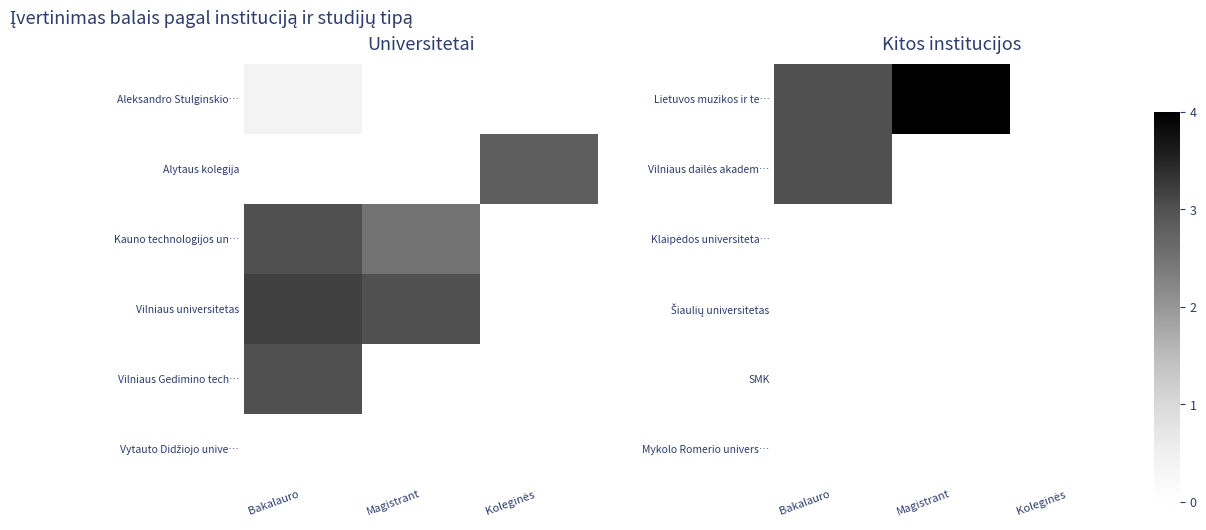

At how many categories does at least one series exceed 0?

2